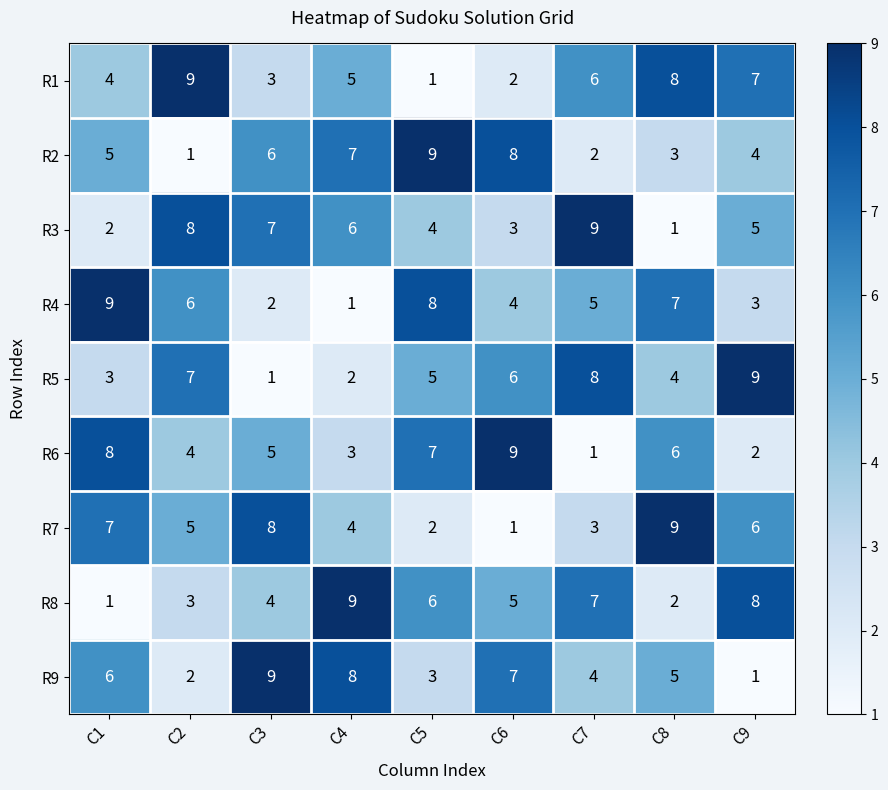

True or false: R1 has a value of 9 at C2.

True